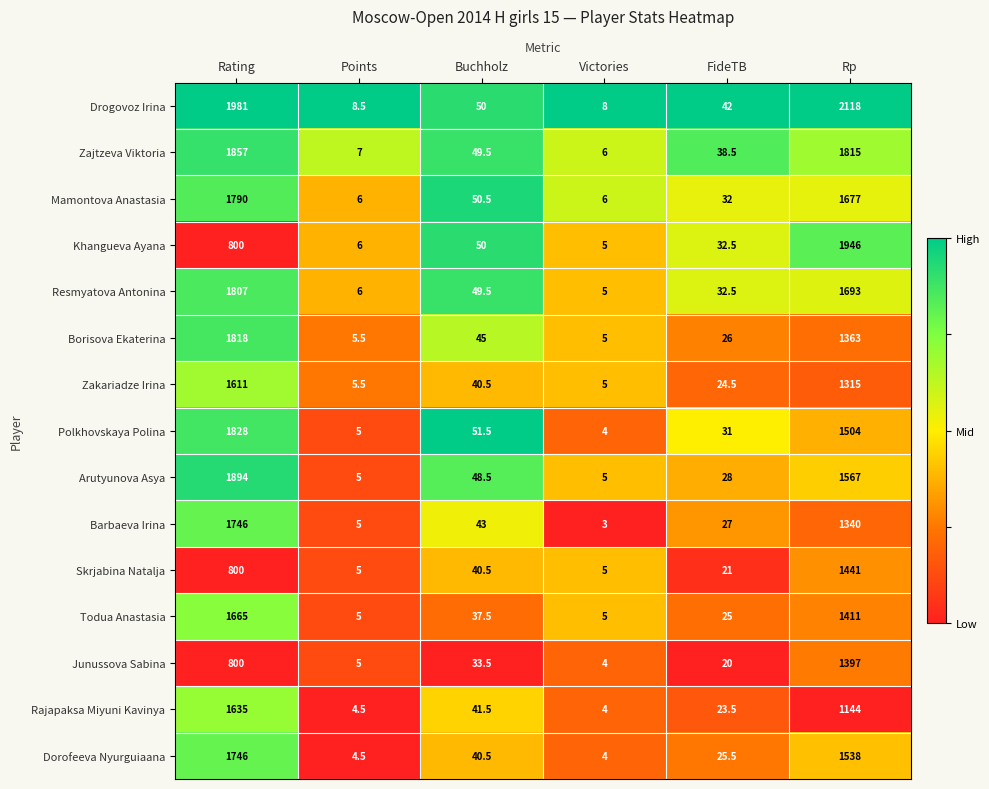

Is it true that Polkhovskaya Polina equals 31.0 at FideTB?

True